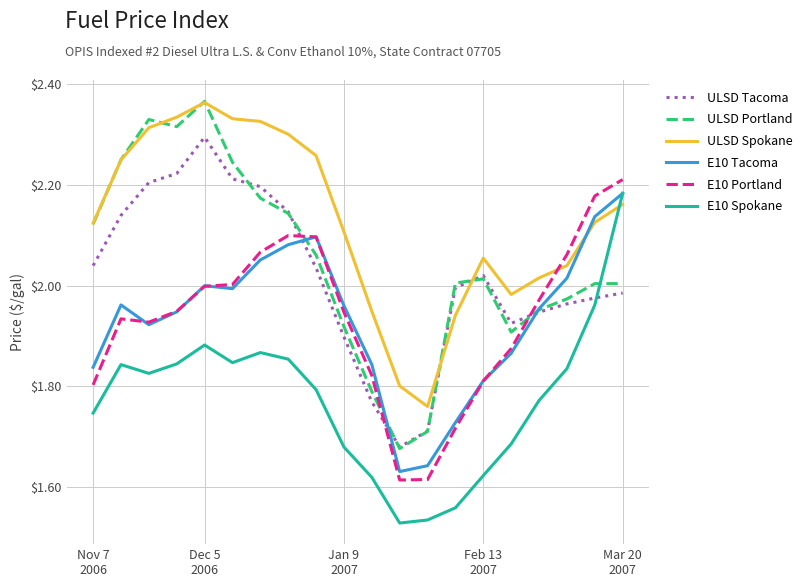

Which series has the largest total across all categories?

ULSD Spokane